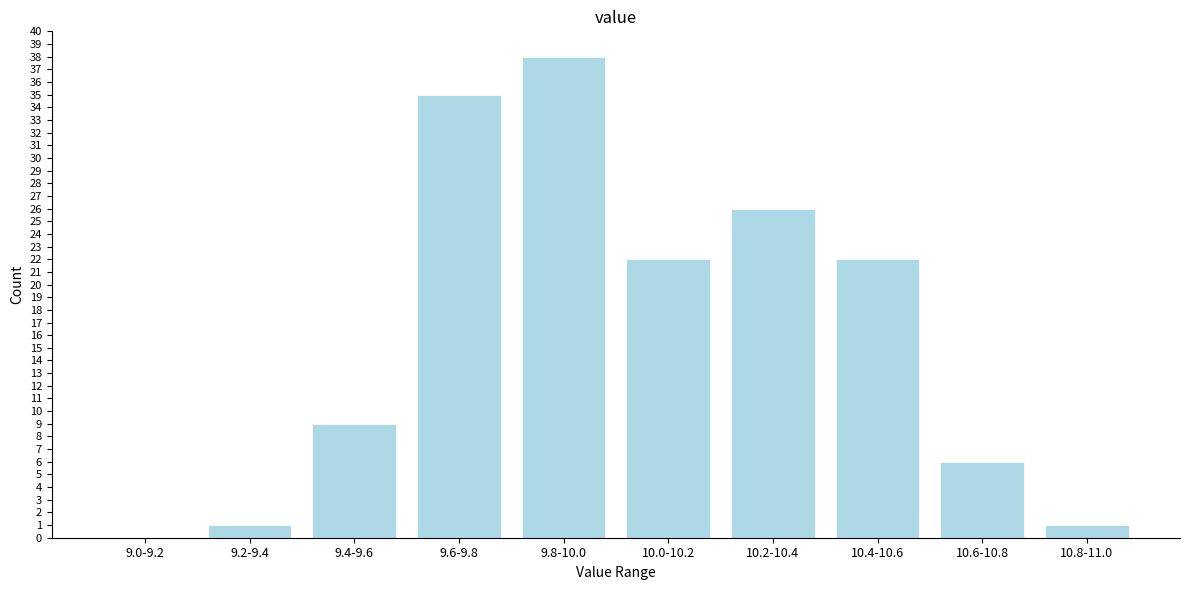

Reading right to left, list all the values displayed in this chart.

10.8-11.0=1	10.6-10.8=6	10.4-10.6=22	10.2-10.4=26	10.0-10.2=22	9.8-10.0=38	9.6-9.8=35	9.4-9.6=9	9.2-9.4=1	9.0-9.2=0